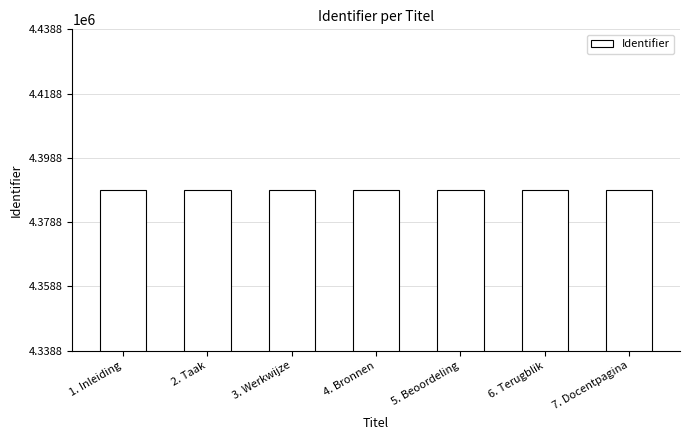

What is the value of the 6th bar from the left?

4388799